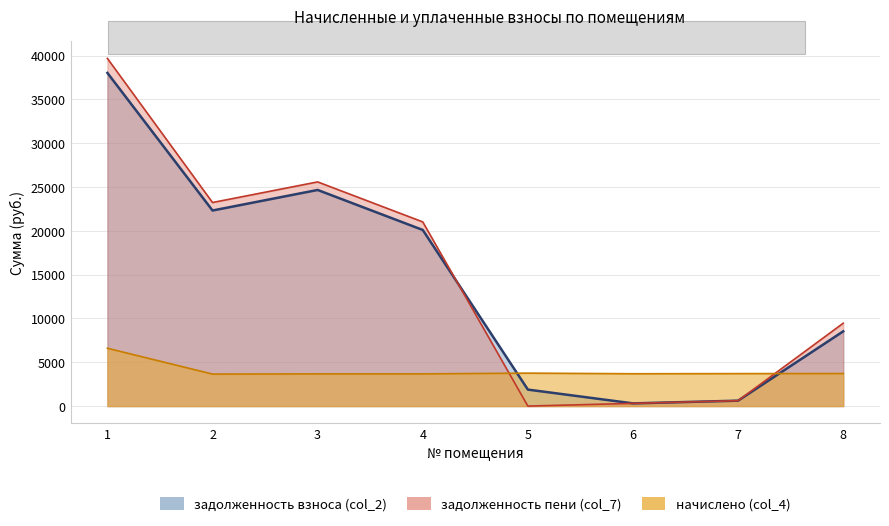

At 5, list the series in order from smallest to largest.

задолженность пени (col_7), задолженность взноса (col_2), начислено (col_4)